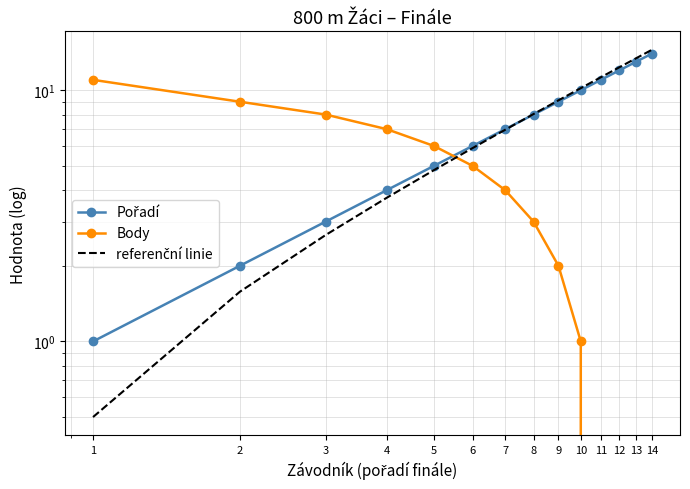

Read the referenční linie value at 8.

8.0